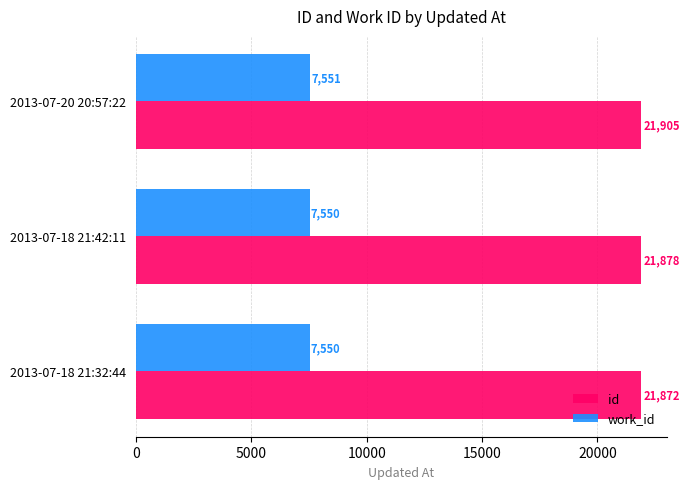

Is it true that id equals 21878 at 2013-07-18 21:42:11?

True